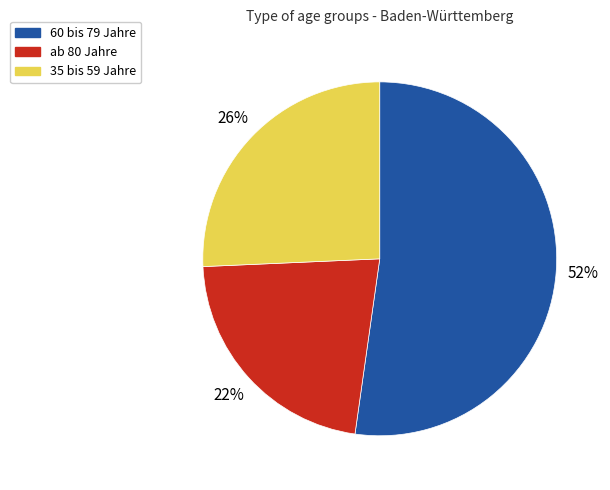

Which slice is the smallest?

ab 80 Jahre